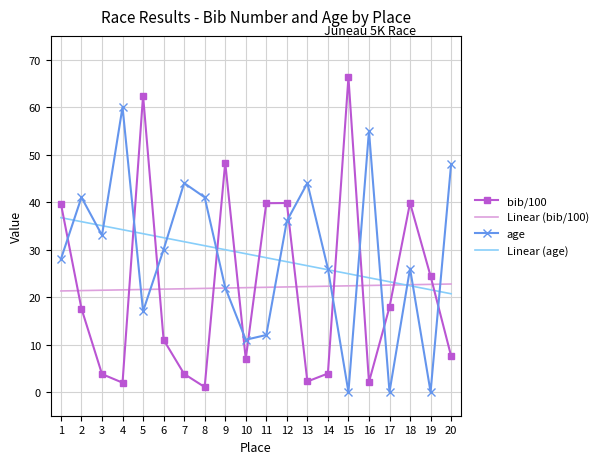

Which series has the largest range (max minus min)?

bib/100